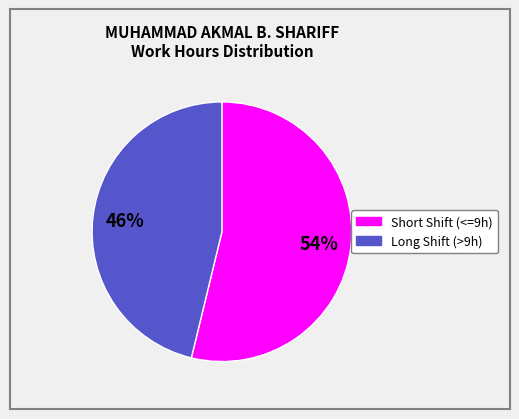

To the nearest percent, what is the difference between the largest and smallest slice percentages?

8%